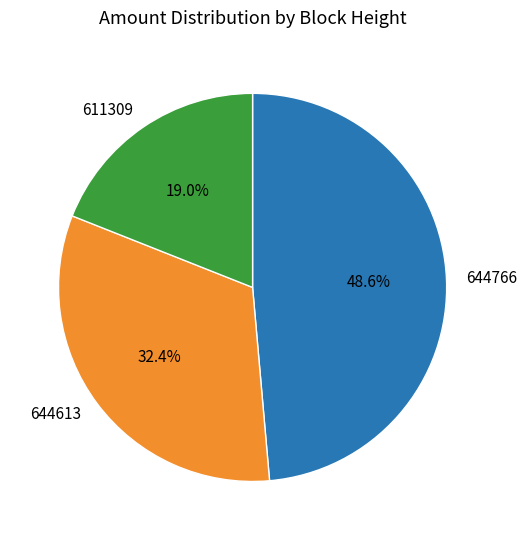

To the nearest percent, what is the average slice percentage?

33%